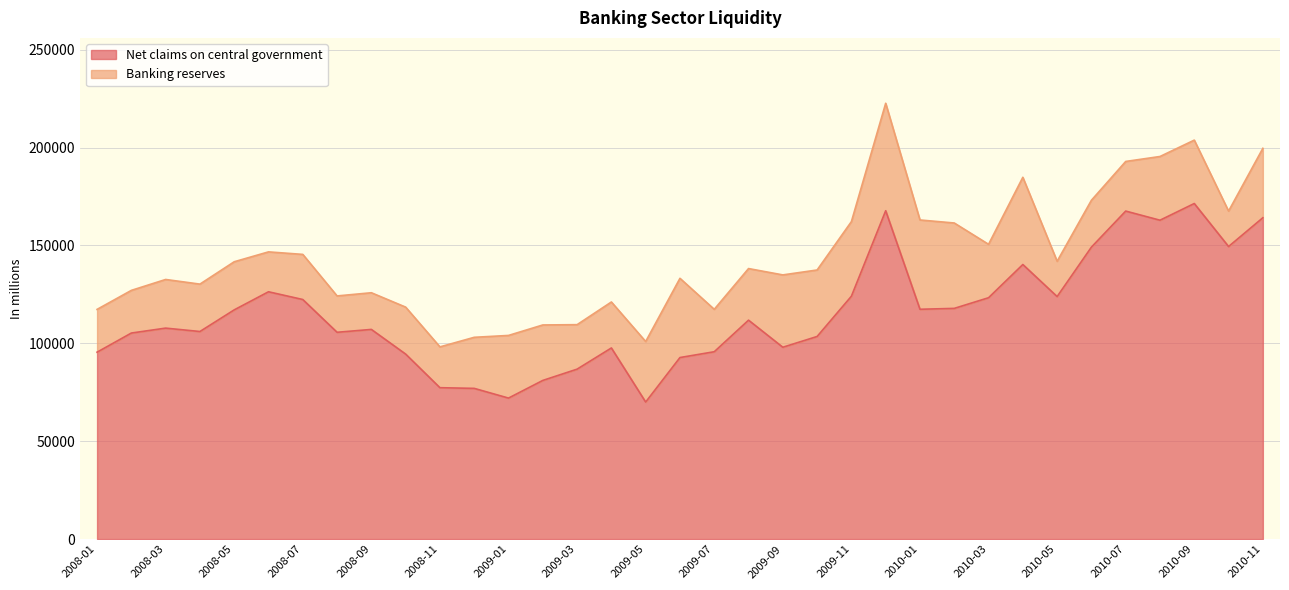

Which category has the highest value across all series?

2010-09